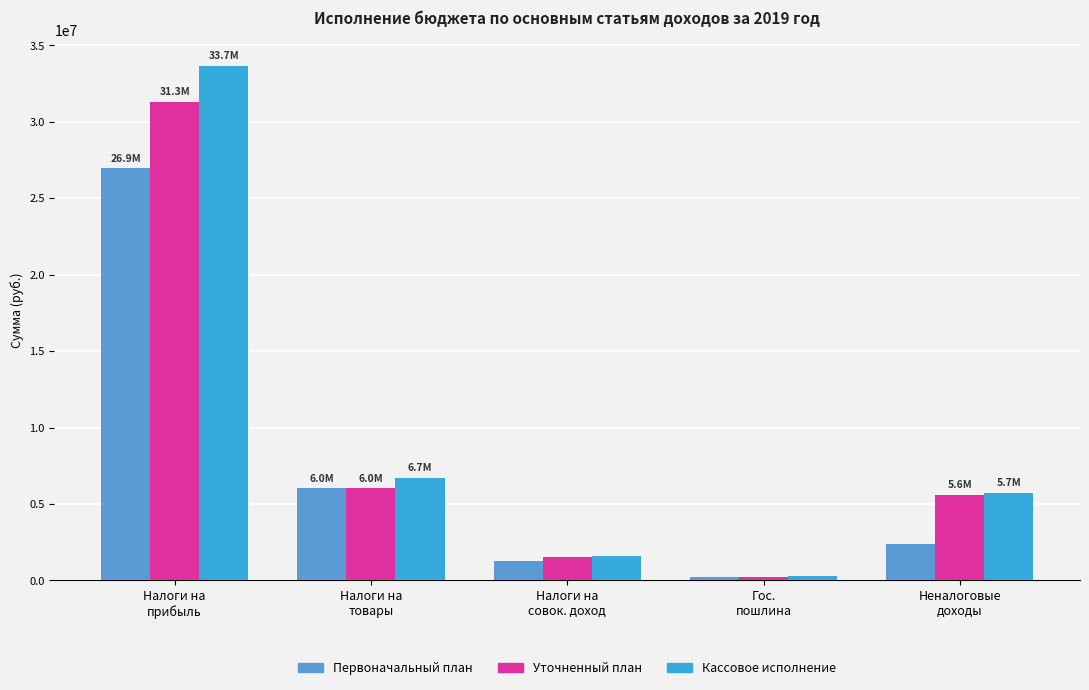

What is the difference between the maximum and minimum values in the Первоначальный план series?

26750000.0